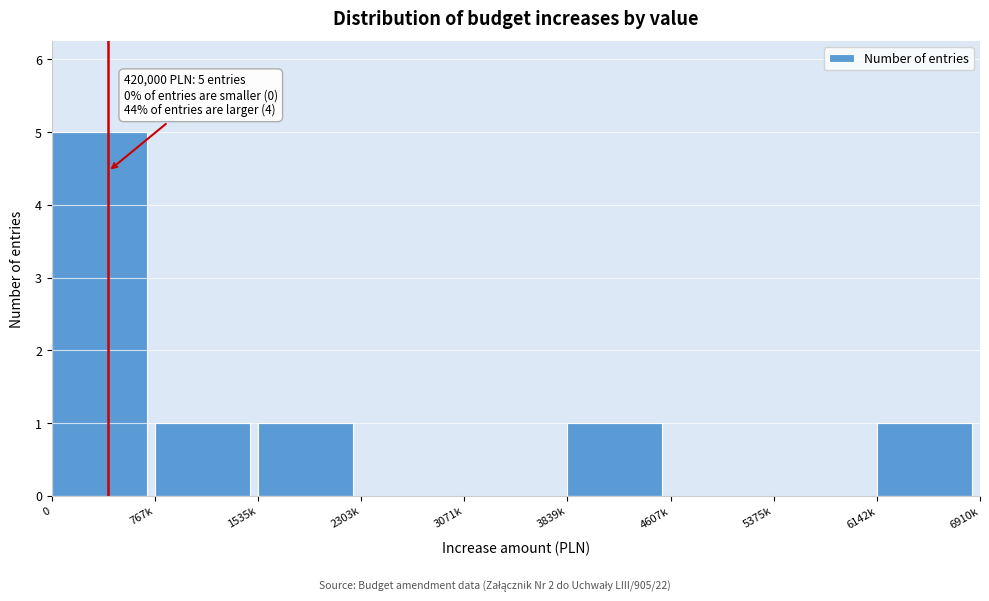

Reading left to right, list all the values displayed in this chart.

0=5	767k=1	1535k=1	2303k=0	3071k=0	3839k=1	4607k=0	5375k=0	6142k=1